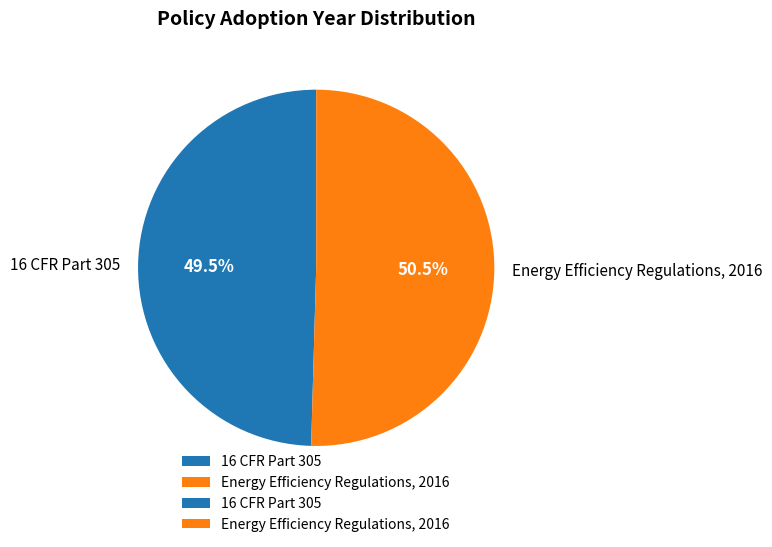

To the nearest percent, what is the difference between the 16 CFR Part 305 and Energy Efficiency Regulations, 2016 slice percentages?

1%